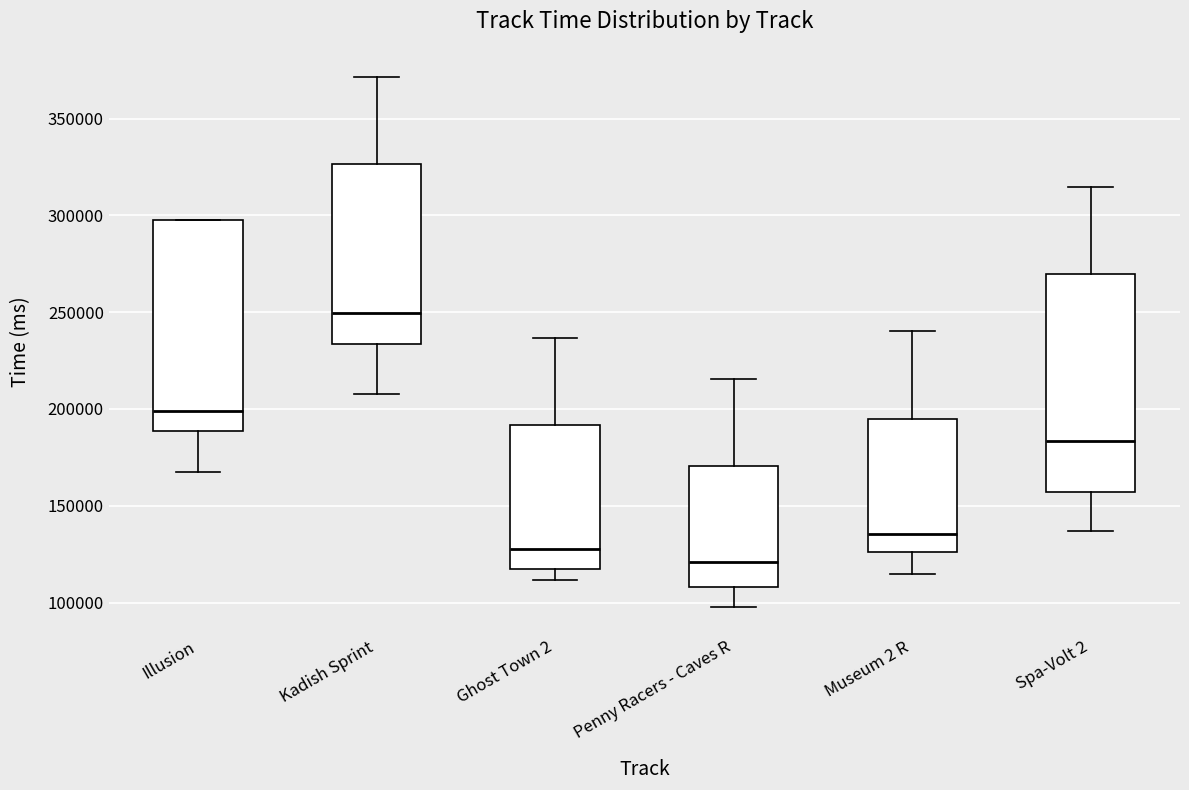

Reading left to right, transcribe this box plot: for each box, give where its median line is, the range the box spans, and where its two whiskers end, as read against the y-axis. The values are not printed on the chart, so give them approximately, as read against the axis.

Illusion: median 200000, box 190000 to 300000, whiskers 165000 to 300000
Kadish Sprint: median 250000, box 235000 to 325000, whiskers 210000 to 370000
Ghost Town 2: median 130000, box 115000 to 190000, whiskers 110000 to 235000
Penny Racers - Caves R: median 120000, box 110000 to 170000, whiskers 100000 to 215000
Museum 2 R: median 135000, box 125000 to 195000, whiskers 115000 to 240000
Spa-Volt 2: median 185000, box 155000 to 270000, whiskers 135000 to 315000